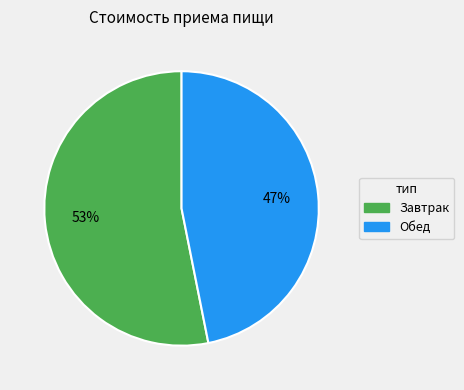

Which slice represents more than half of the pie?

Завтрак